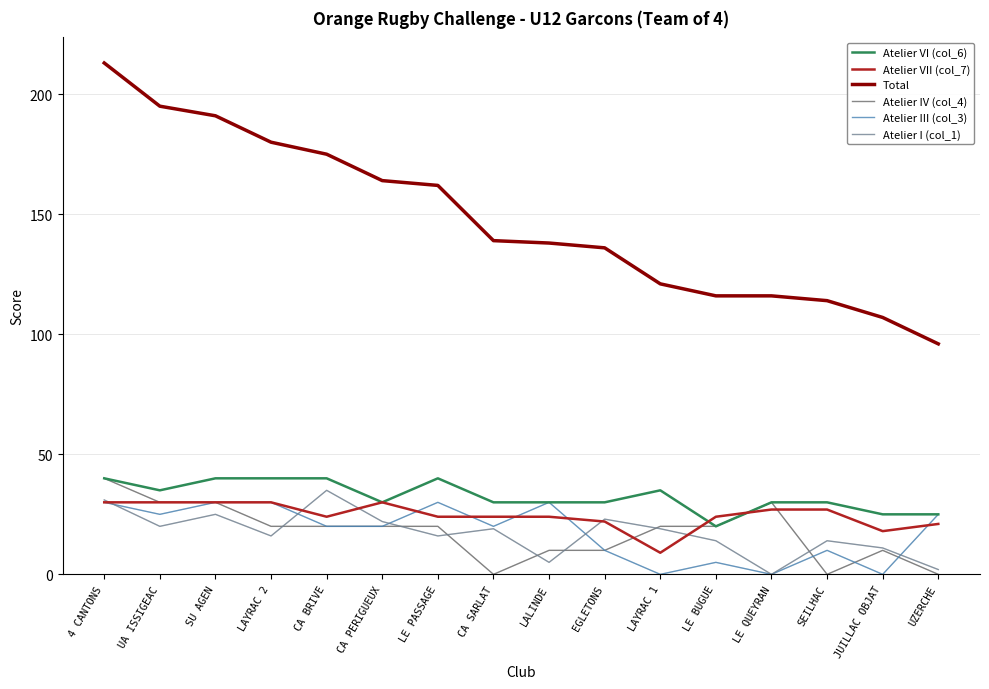

Is this an area chart (filled region under the line)?

No